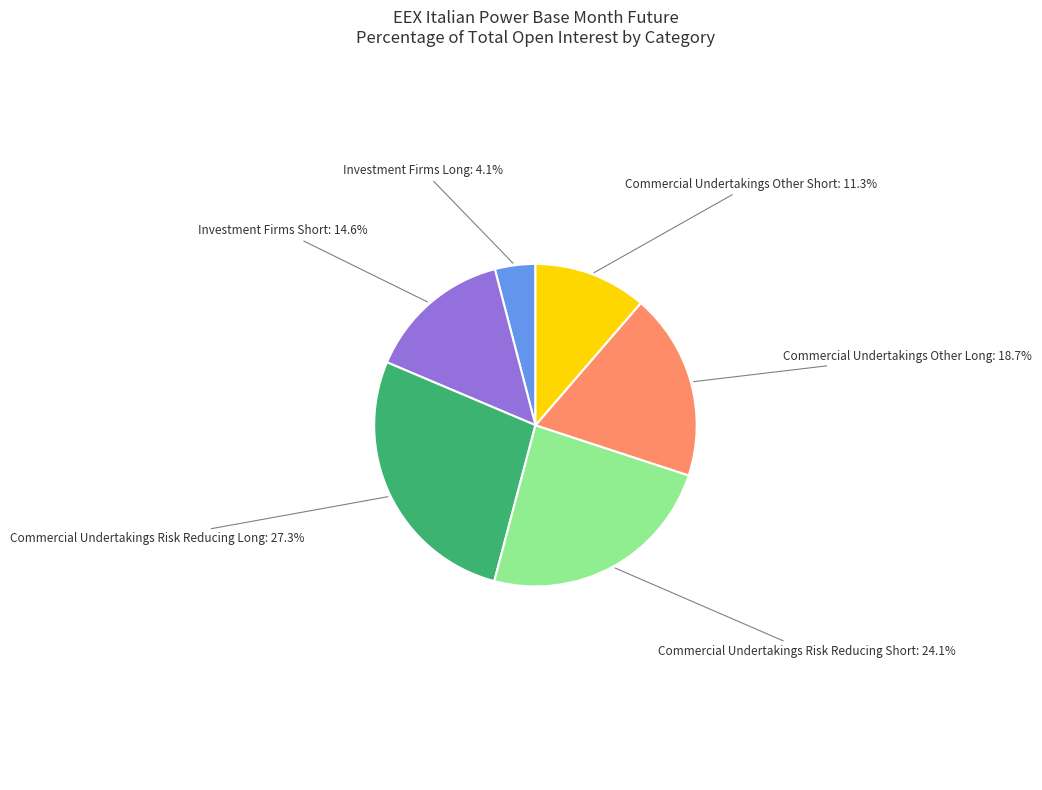

Is there any slice that represents more than half of the pie?

No